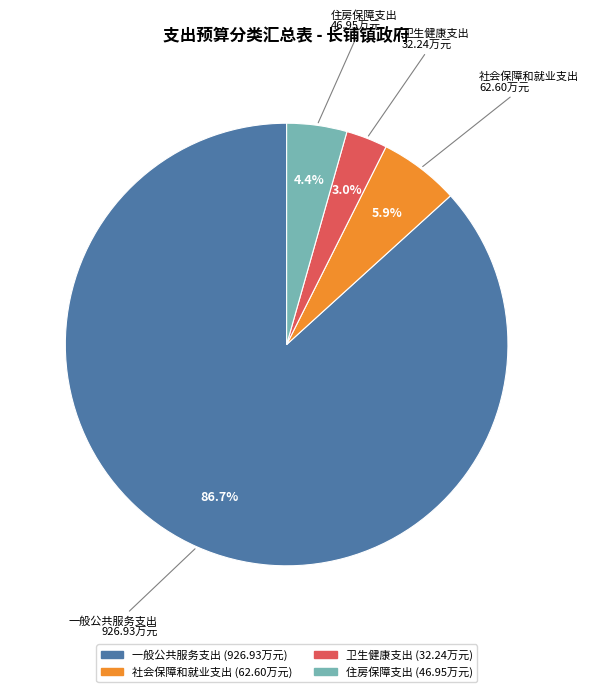

How many segments does this pie chart have?

4